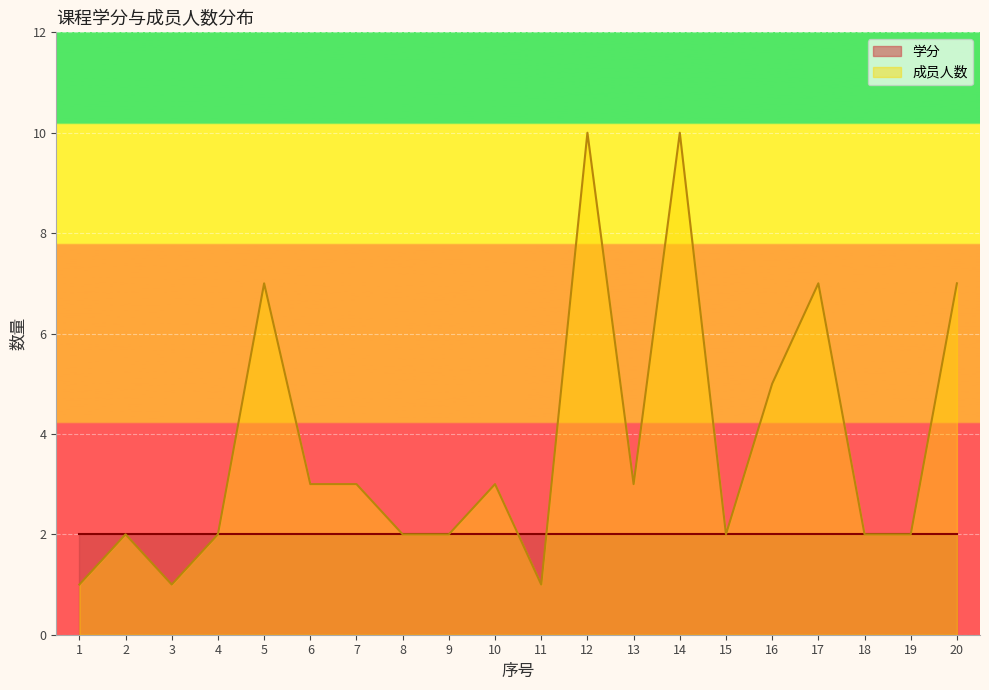

What is the minimum value shown in the chart?

1